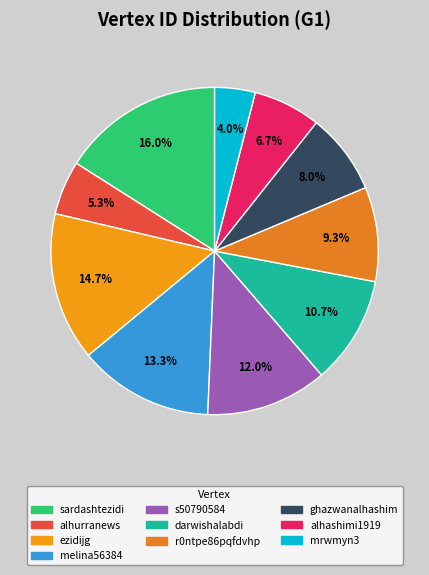

Is there any slice that represents more than half of the pie?

No